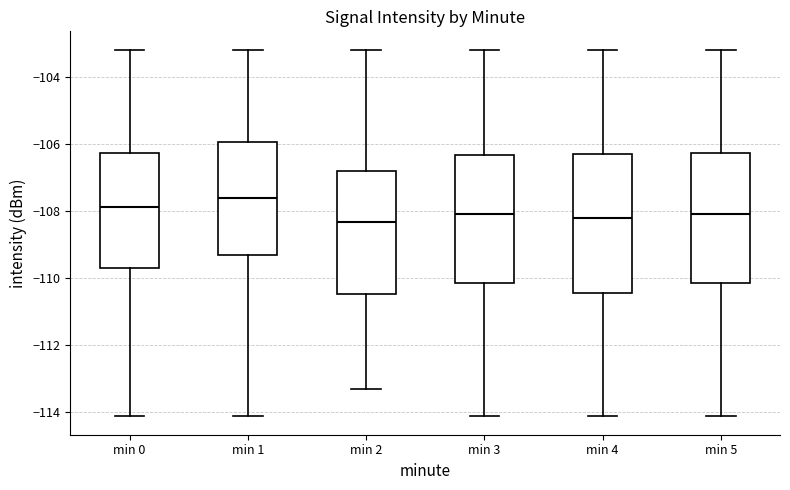

Reading left to right, transcribe this box plot: for each box, give where its median line is, the range the box spans, and where its two whiskers end, as read against the y-axis. The values are not printed on the chart, so give them approximately, as read against the axis.

min 0: median -107.8, box -109.8 to -106.2, whiskers -114.2 to -103.2
min 1: median -107.6, box -109.4 to -106.0, whiskers -114.2 to -103.2
min 2: median -108.4, box -110.4 to -106.8, whiskers -113.4 to -103.2
min 3: median -108.2, box -110.2 to -106.4, whiskers -114.2 to -103.2
min 4: median -108.2, box -110.4 to -106.2, whiskers -114.2 to -103.2
min 5: median -108.2, box -110.2 to -106.2, whiskers -114.2 to -103.2